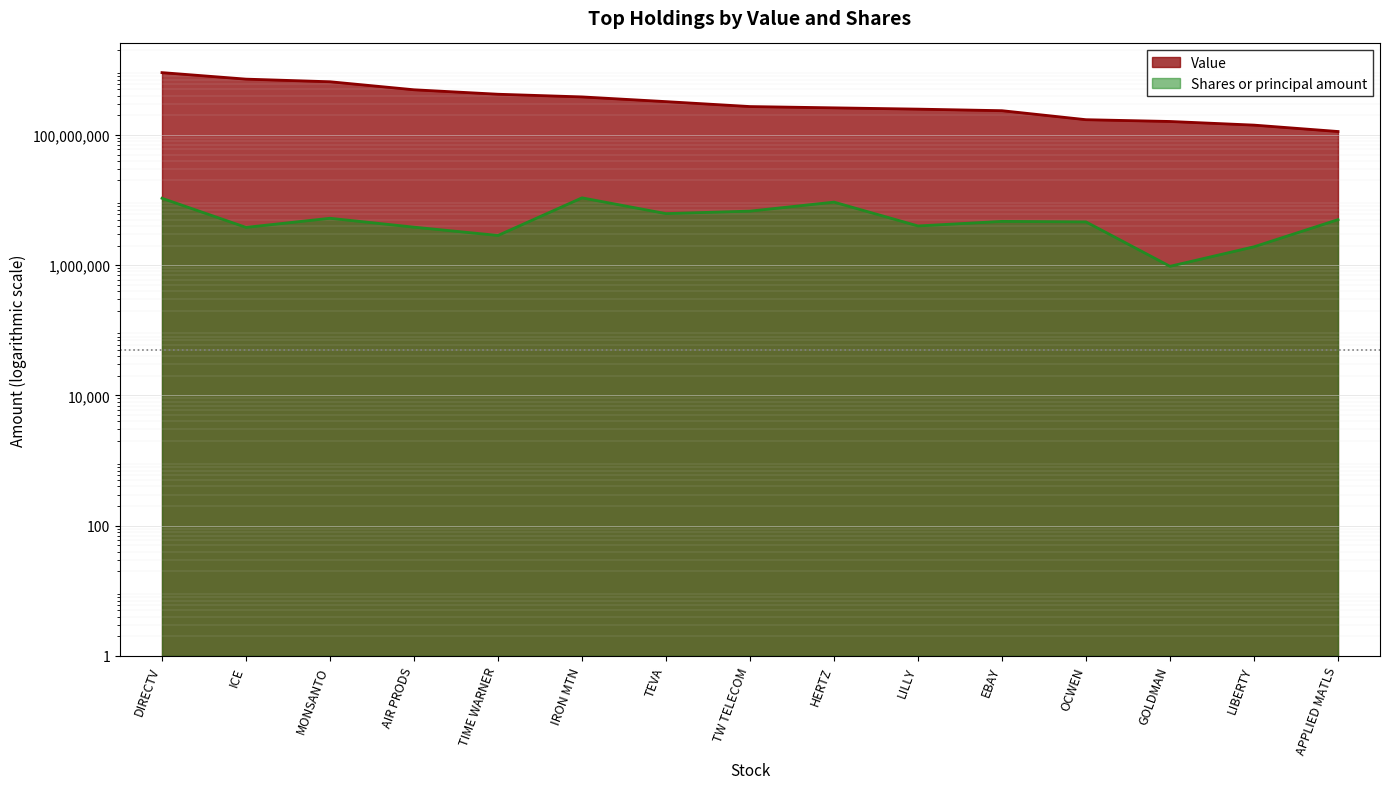

At which label is Value closest to 508512000?

AIR PRODS